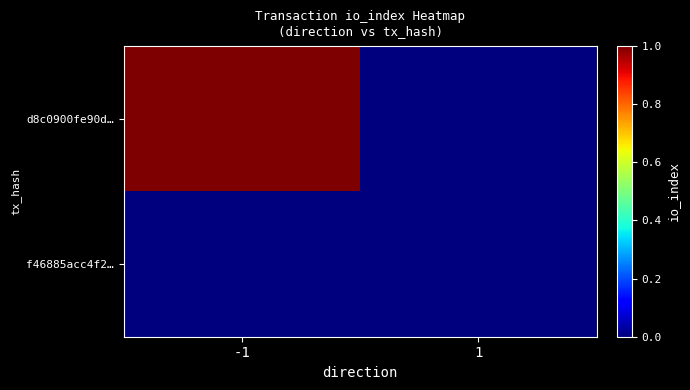

Reading left to right, transcribe all the data shown in this chart.

d8c0900fe90d…: -1=1	1=0
f46885acc4f2…: -1=0	1=0